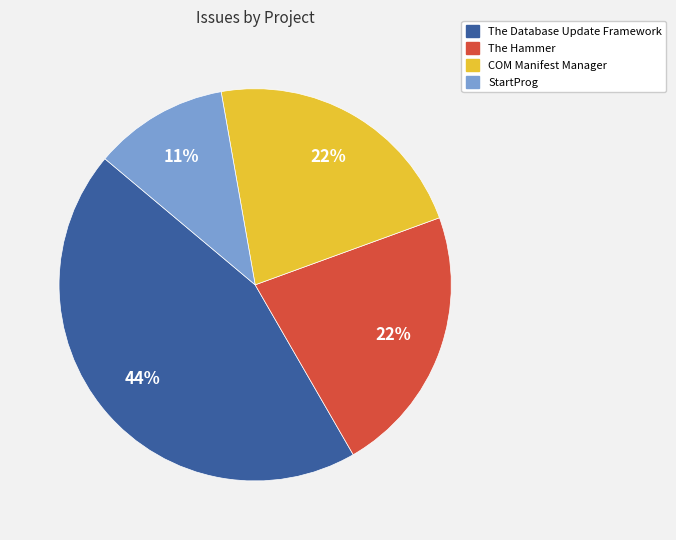

Is the sum of The Hammer and COM Manifest Manager greater than half?

No